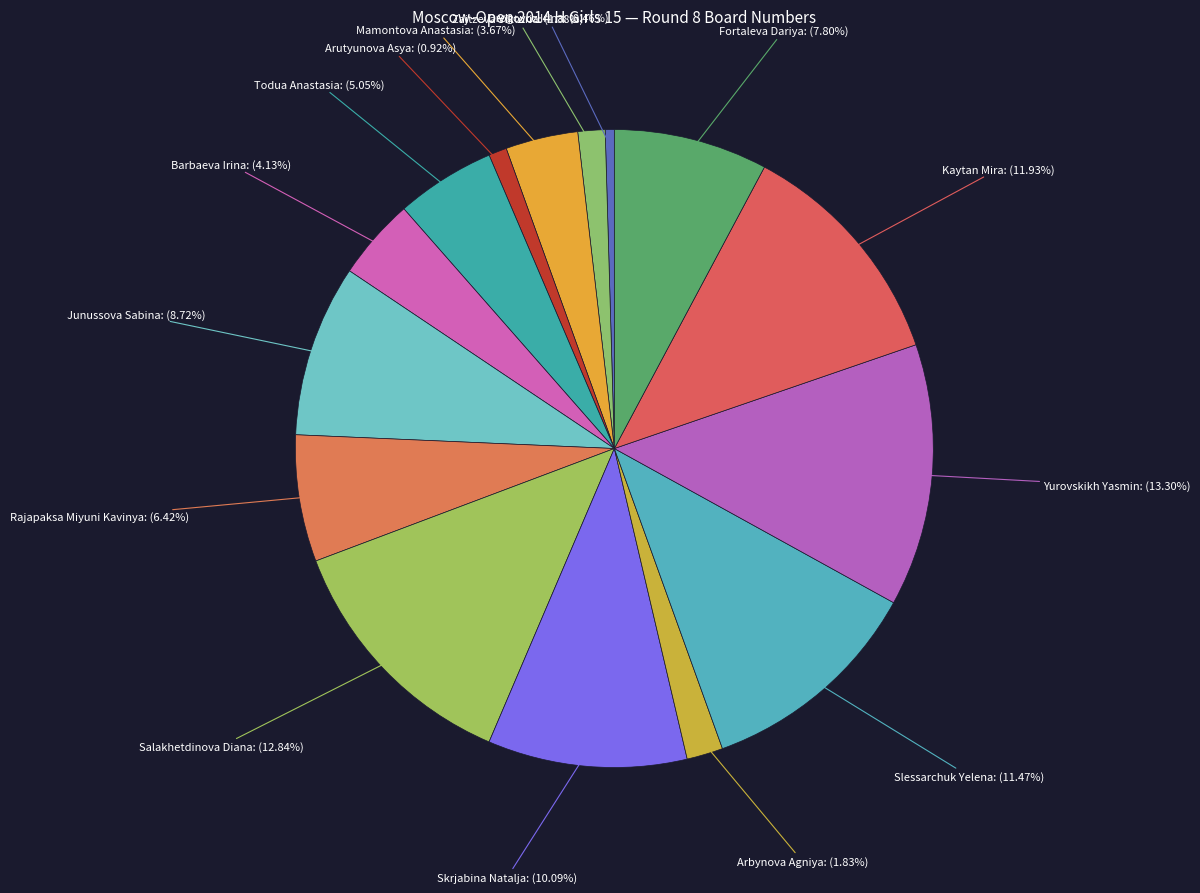

To the nearest percent, what is the difference between the largest and smallest slice percentages?

13%